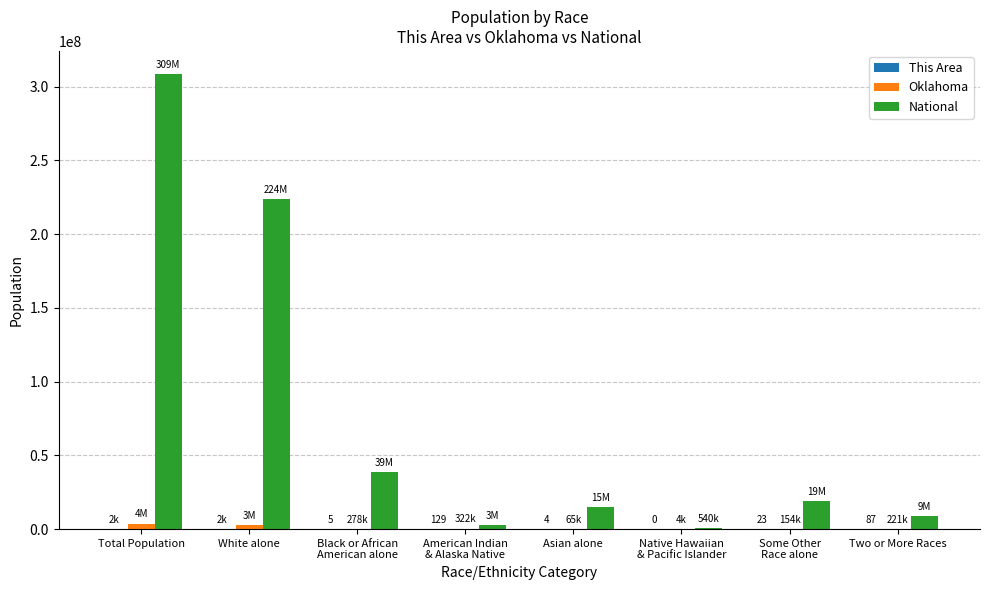

Which label corresponds to the largest value in the chart?

Total Population